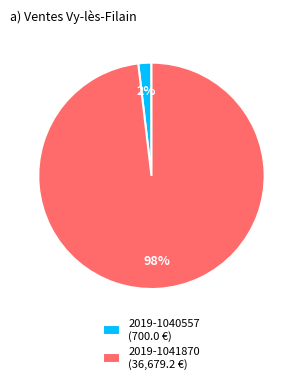

Which category has the smallest portion of the pie?

2019-1040557